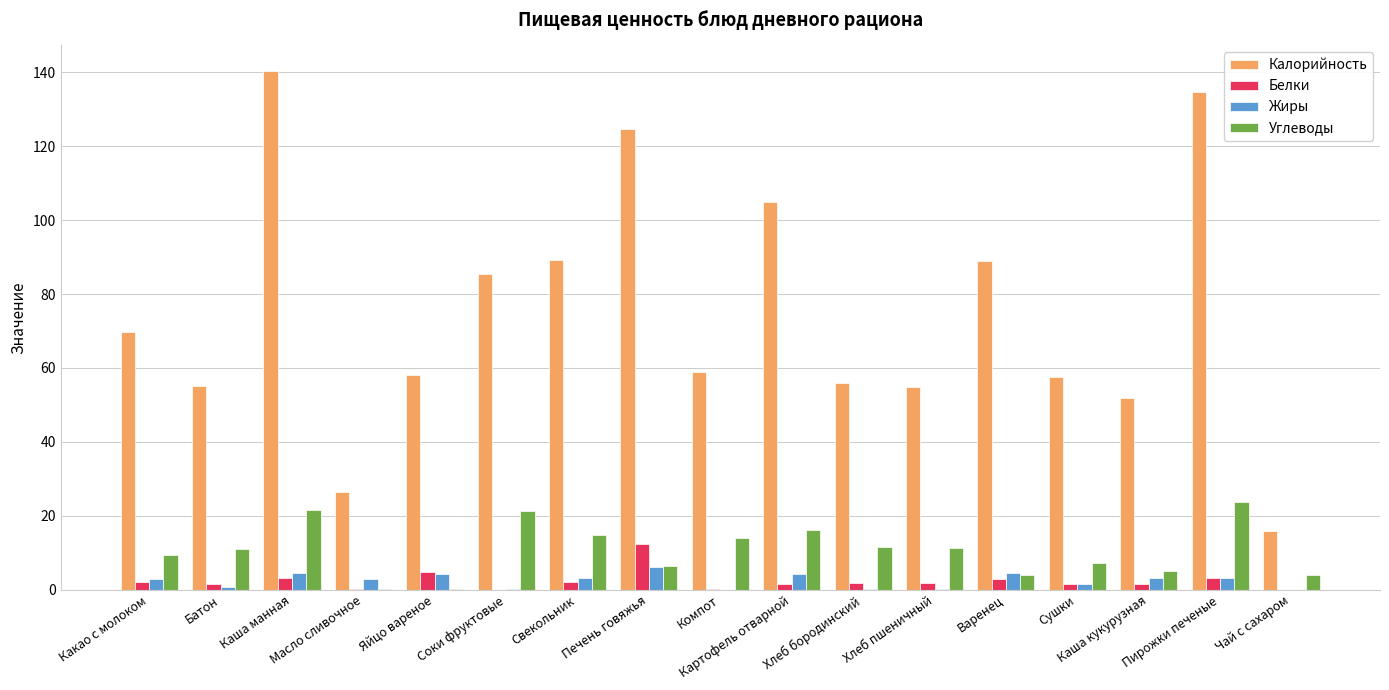

The Жиры series shows 4.6 at Варенец. True or false?

True